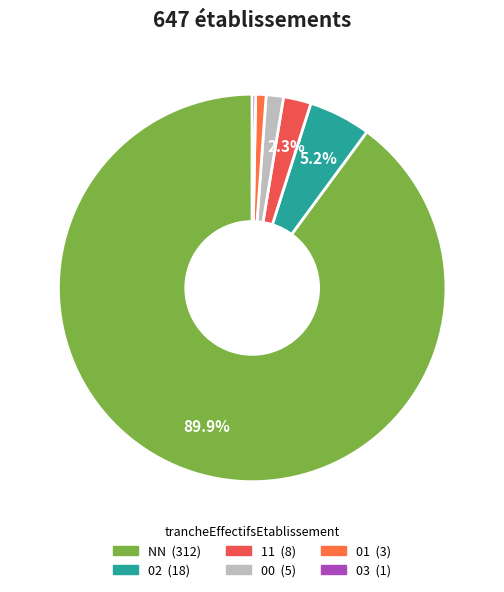

Count the number of slices in the pie.

6